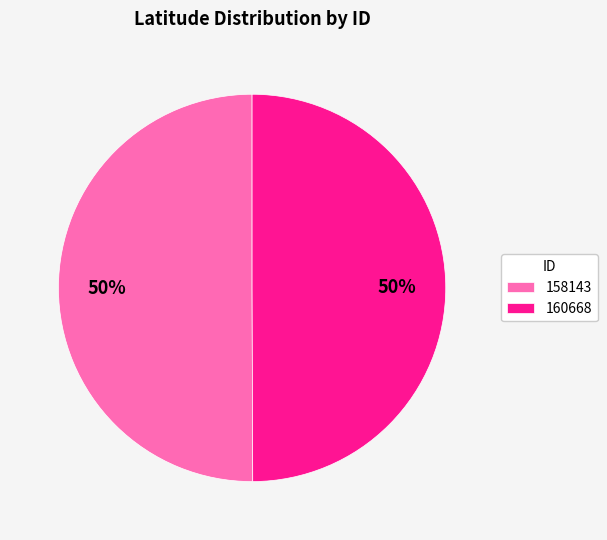

True or false: 158143 accounts for 50% of the total.

True